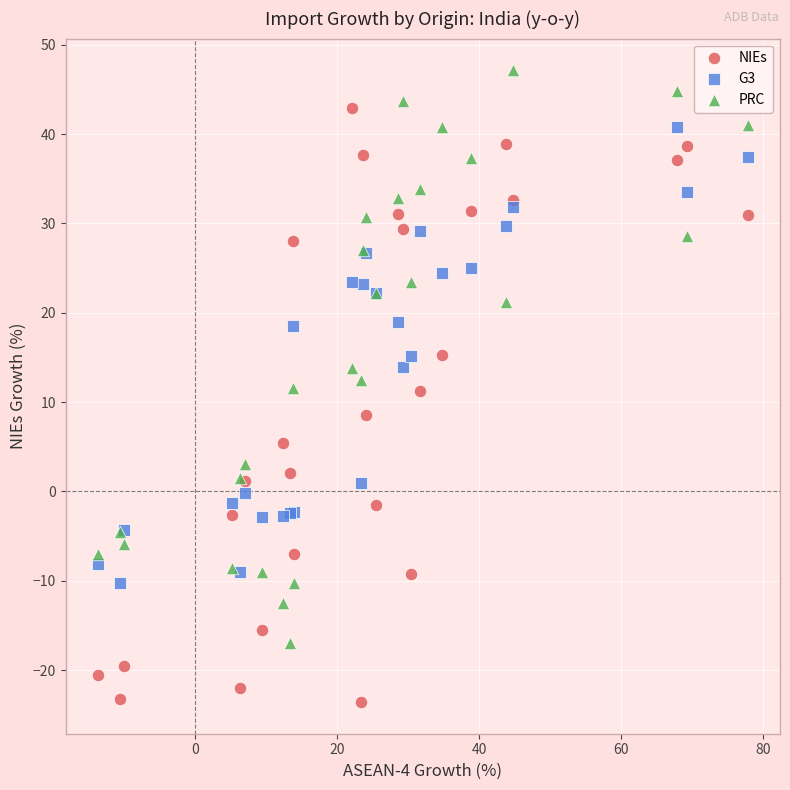

What are all the series names shown in the legend?

NIEs, G3, PRC